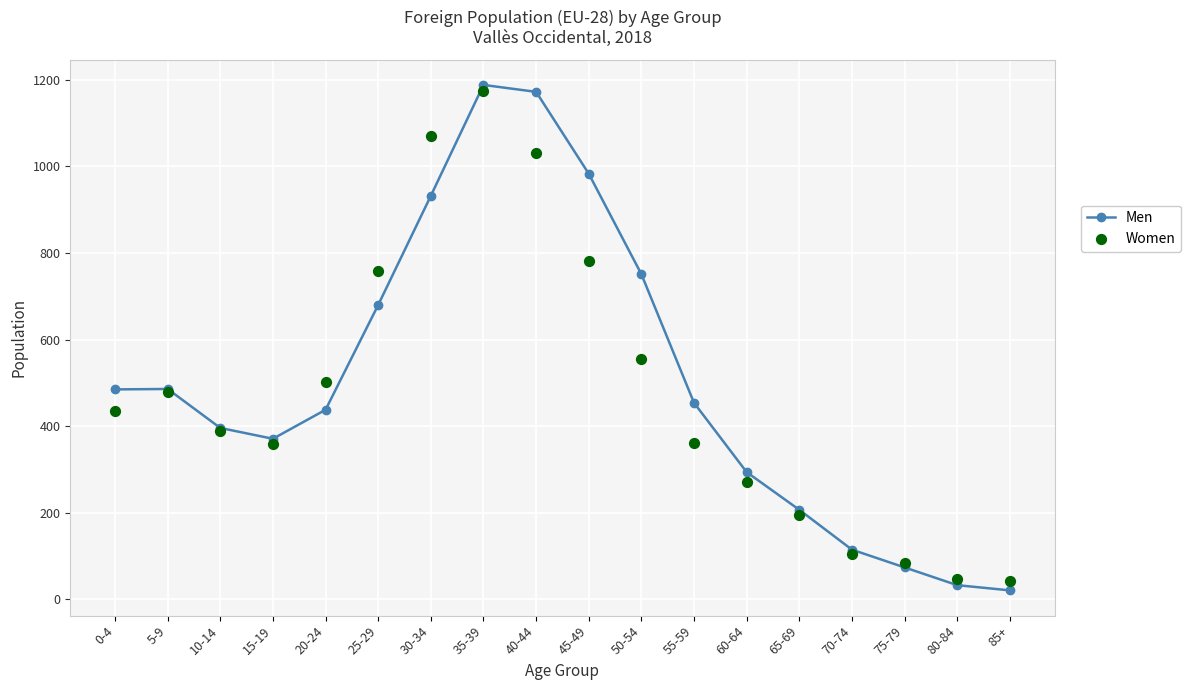

What are all the series names shown in the legend?

Men, Women